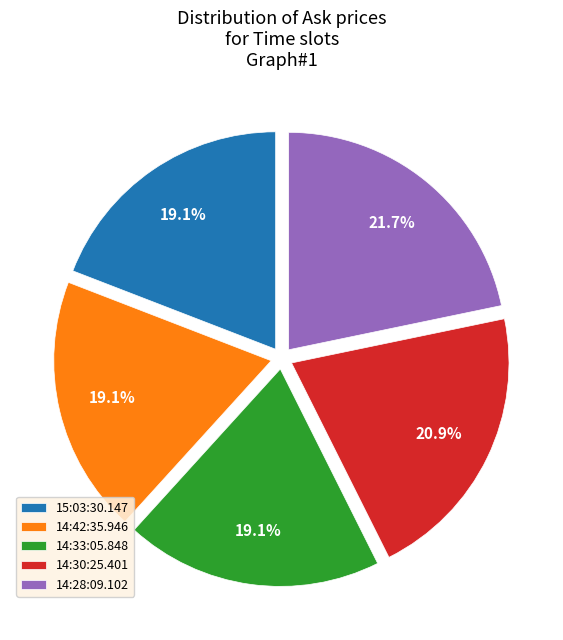

Does any single category account for the majority?

No